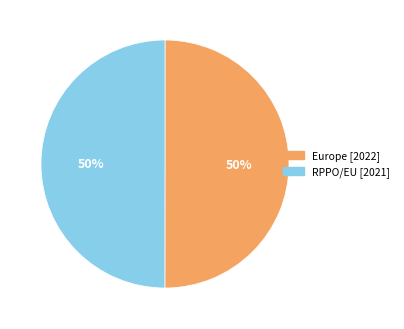

Approximately how many times larger is the value at Europe compared to RPPO/EU?

1.0